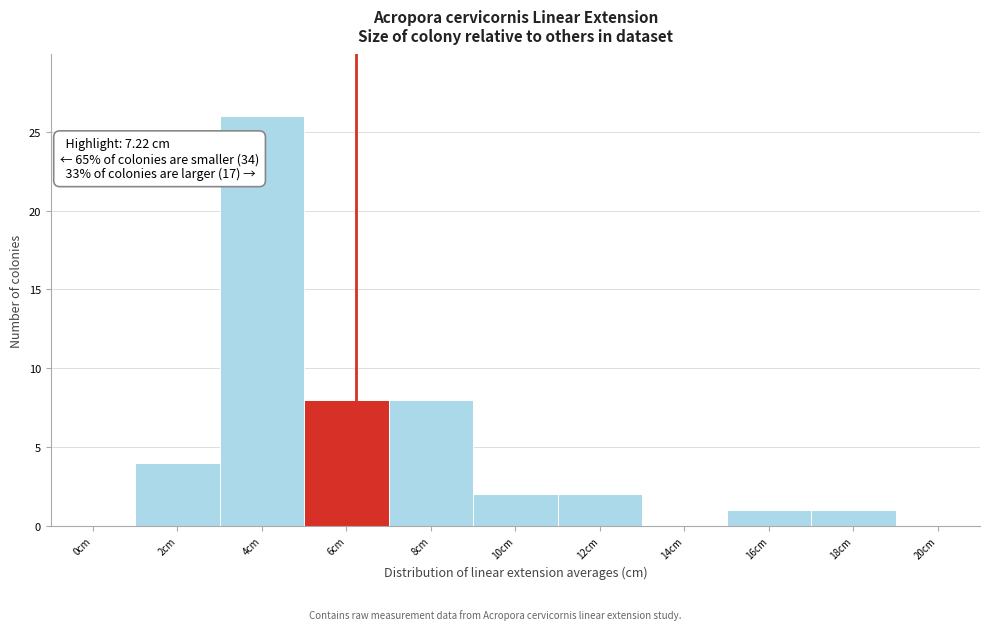

Reading left to right, list all the values displayed in this chart.

0cm=0	2cm=4	4cm=26	6cm=8	8cm=8	10cm=2	12cm=2	14cm=0	16cm=1	18cm=1	20cm=0